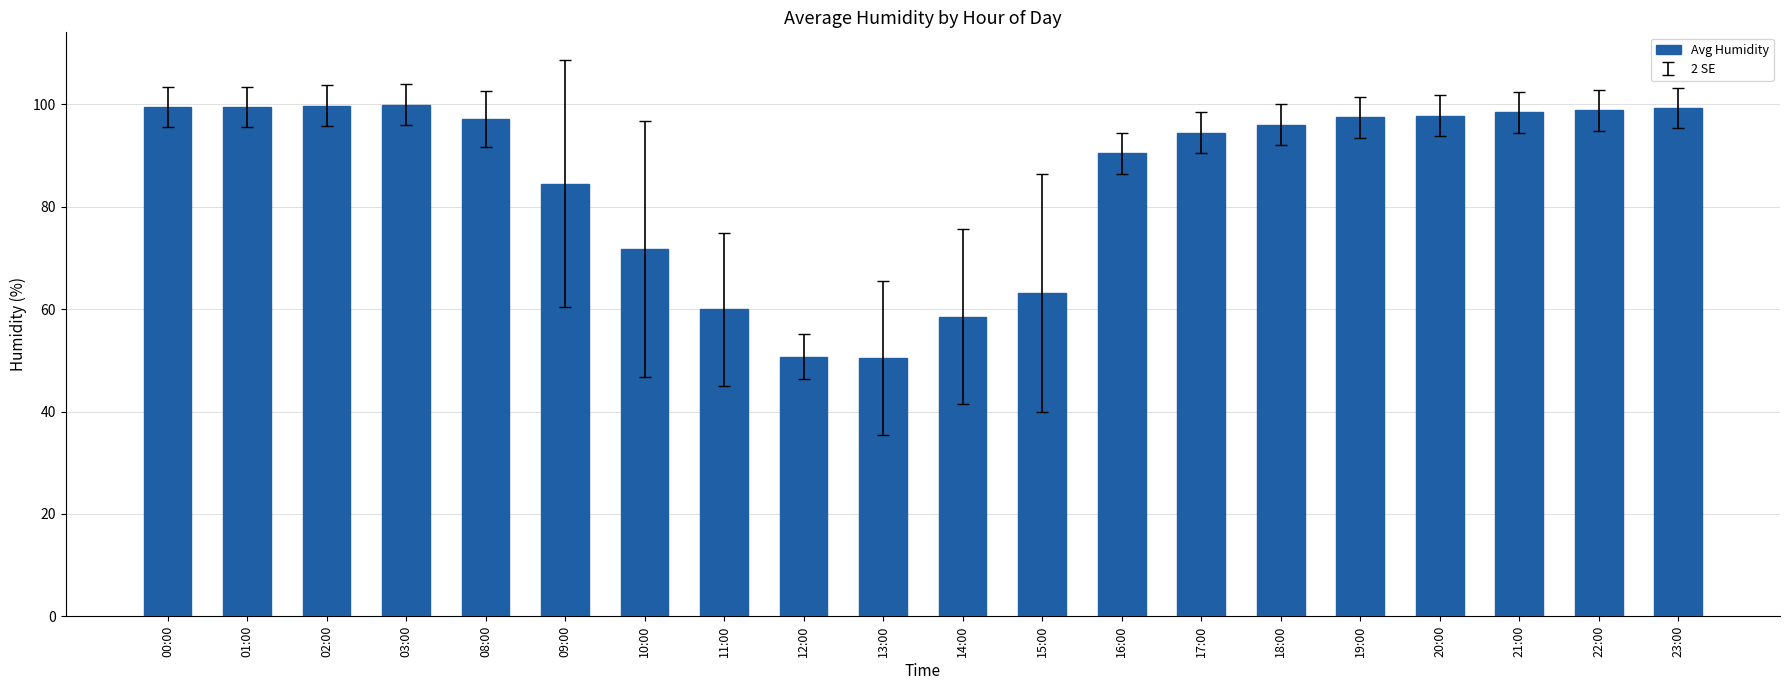

What is the maximum value shown in the chart?

99.9